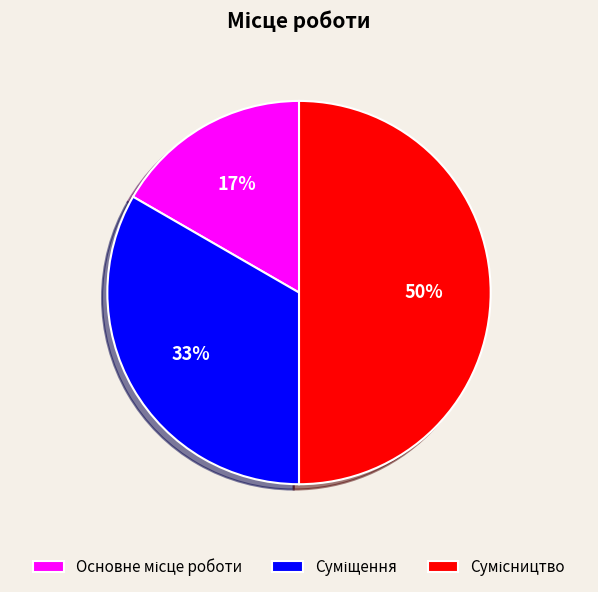

To the nearest percent, what is the difference between the largest and smallest slice percentages?

33%